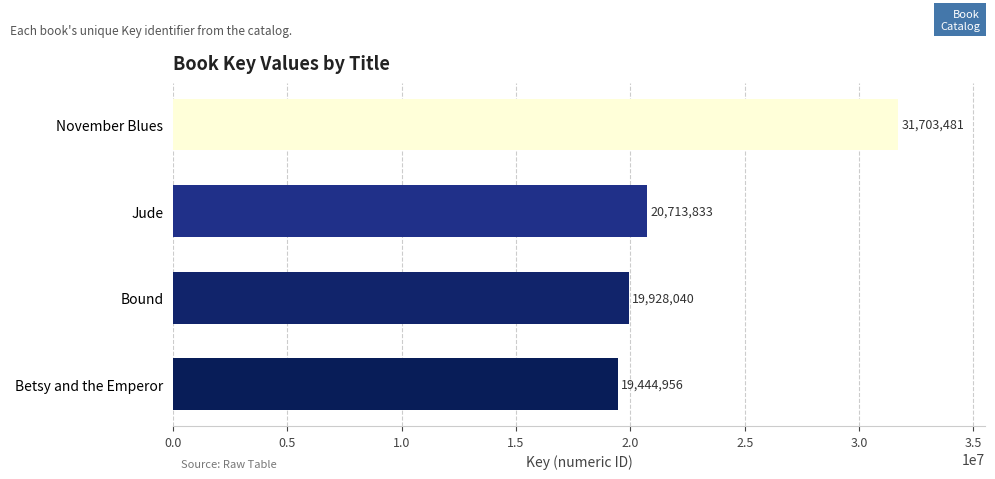

Between Bound and Betsy and the Emperor, which is larger?

Bound